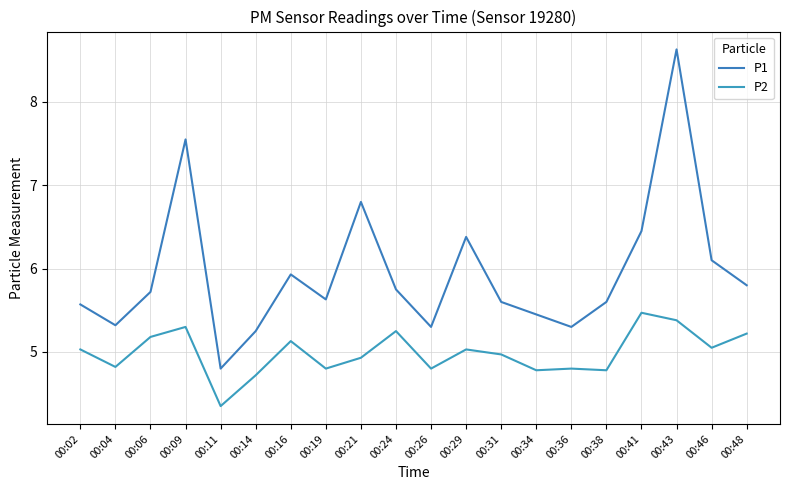

True or false: P1 and P2 cross at least once.

False